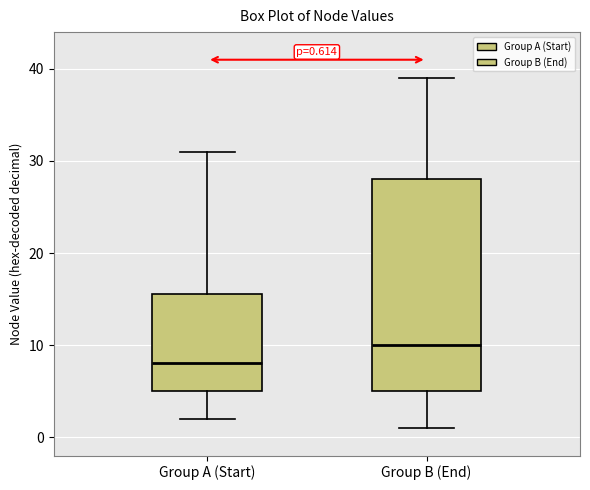

Which box has the lowest median line?

Group A (Start)